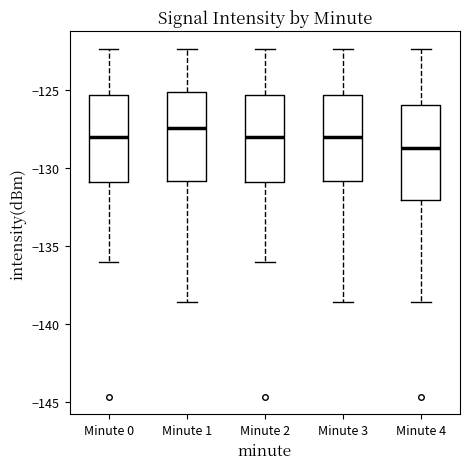

Where does the median line of the box for Minute 1 sit on the y-axis? The values are not printed on the chart, so give them approximately, as read against the axis.

-127.5